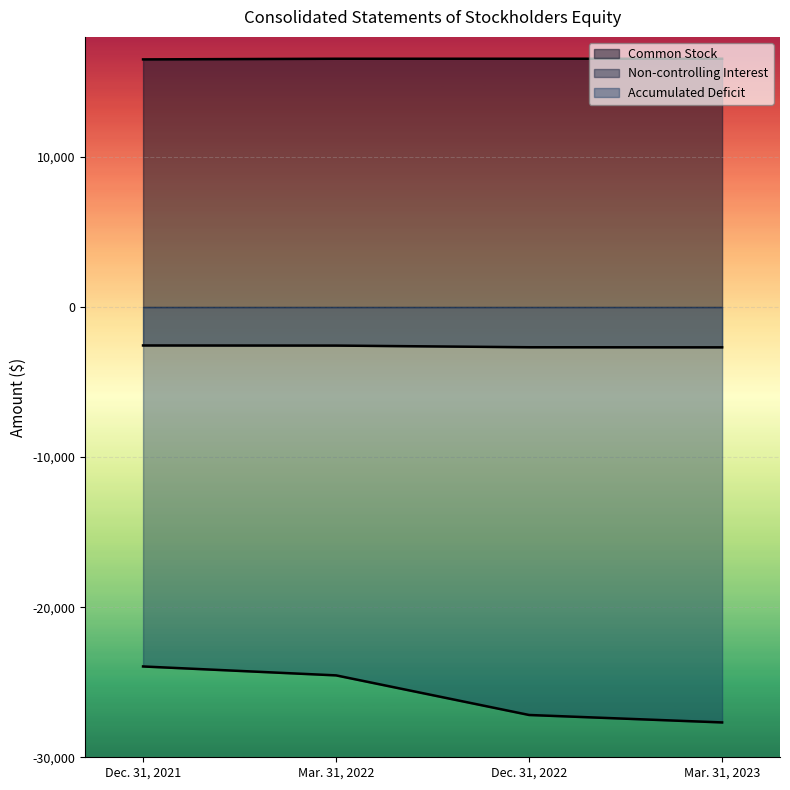

Is it true that Non-controlling Interest equals -4573 at Mar. 31, 2023?

False